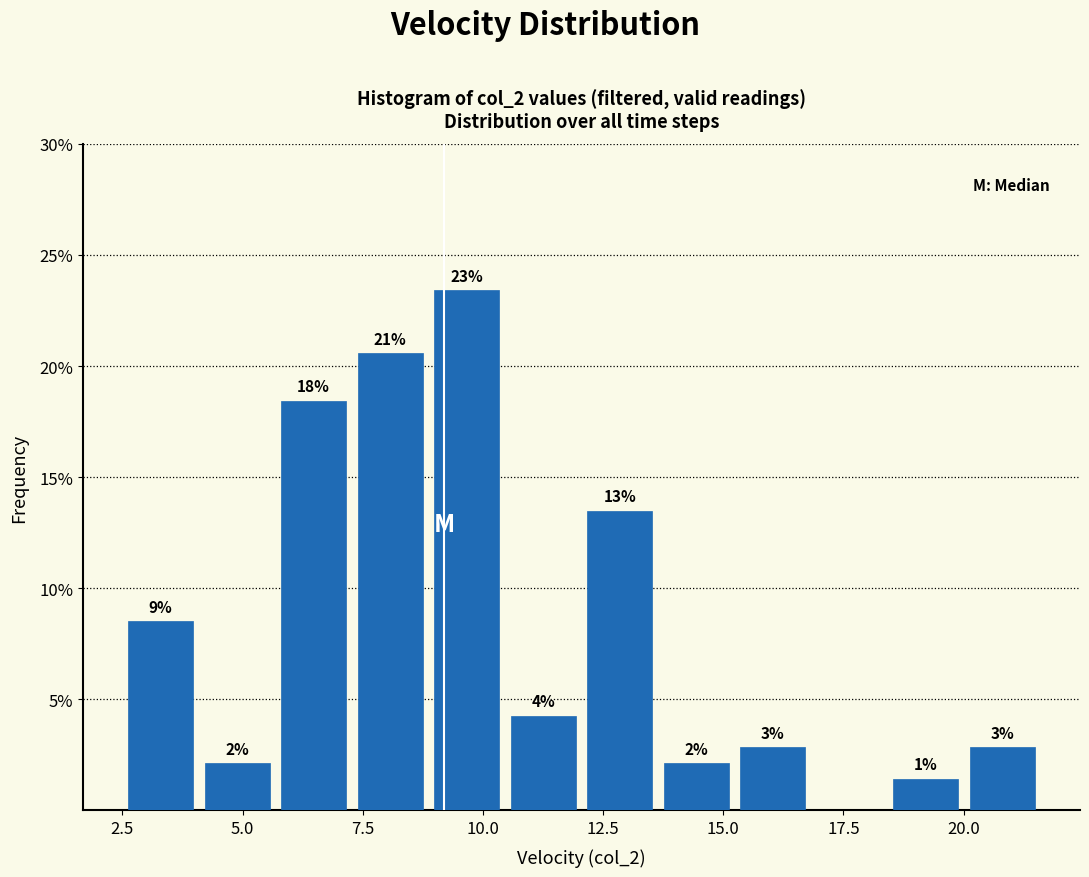

Read against the x-axis, roughly where is the centre of the tallest bar?

9.5